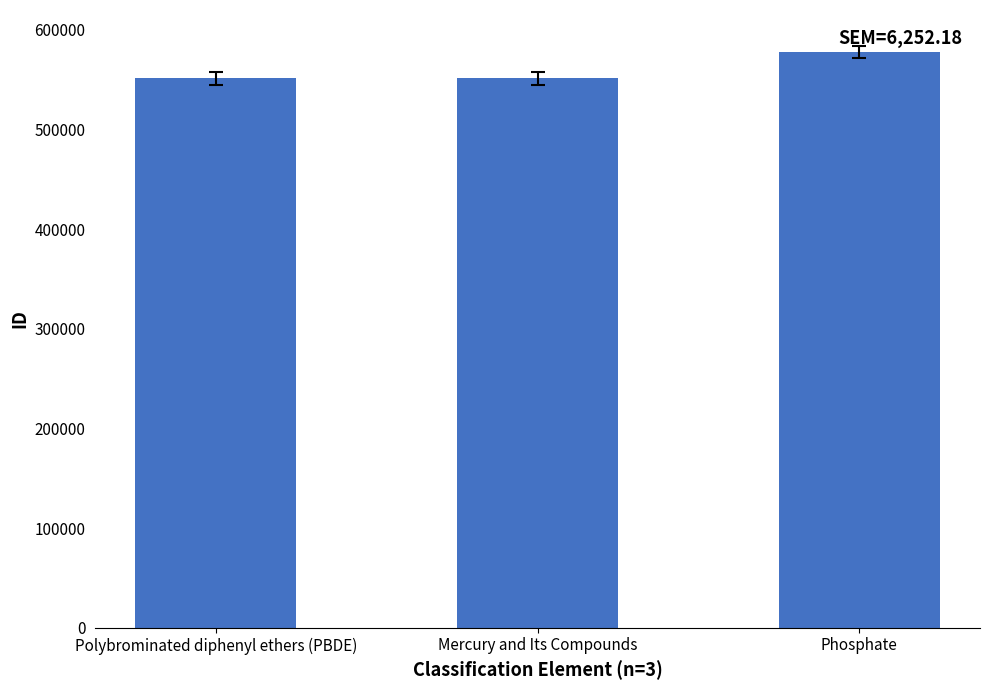

How many series are shown in this chart?

1